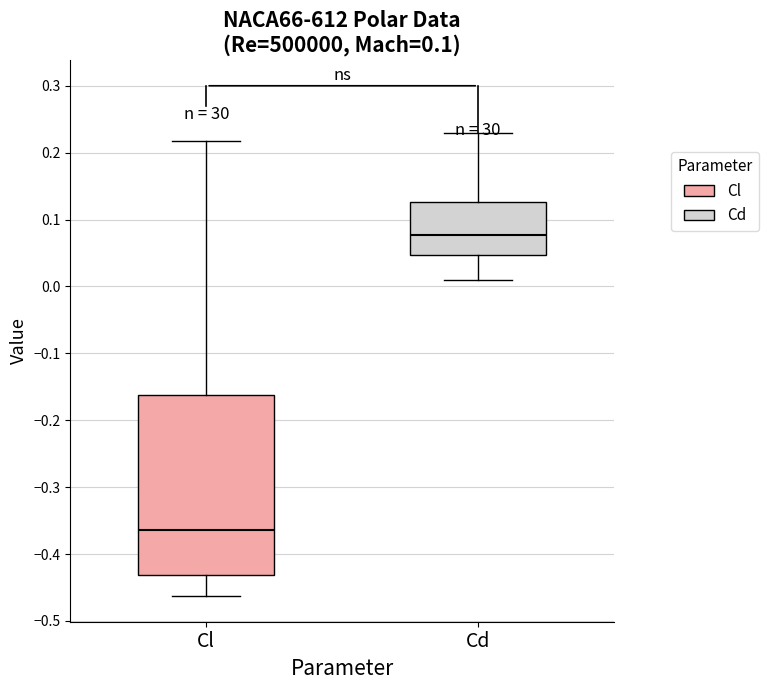

Comparing the boxes themselves (not the whiskers), which one is the tallest?

Cl